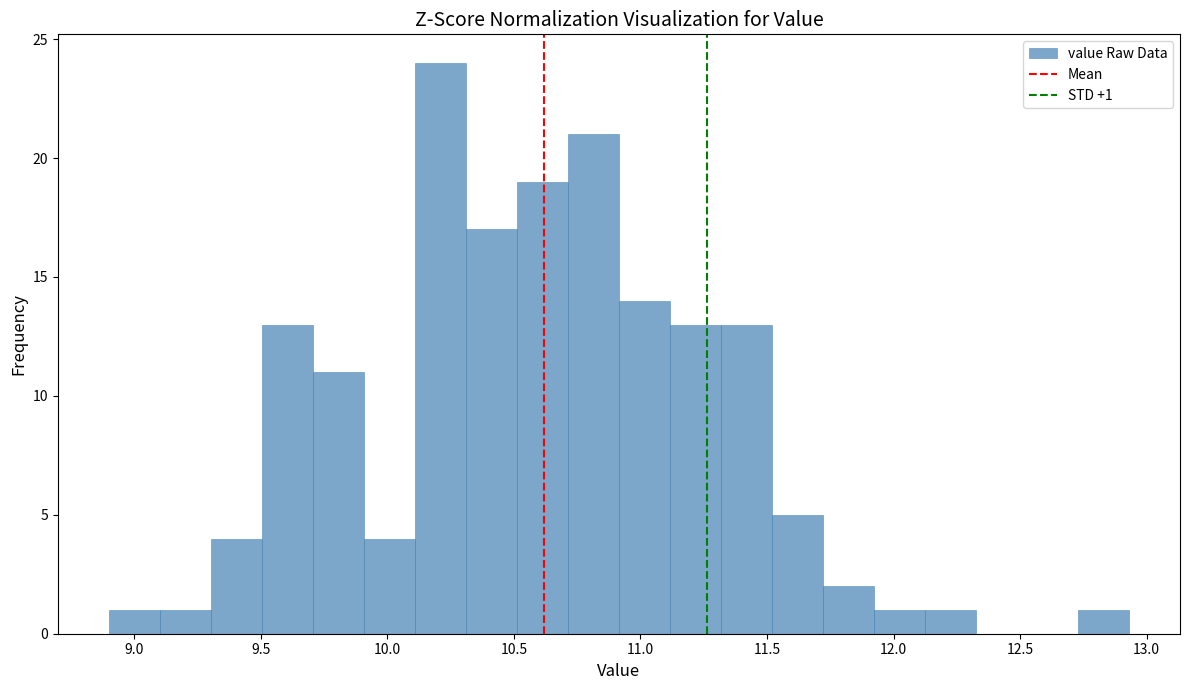

Which range on the x-axis has the tallest bar?

10.10 to 10.30